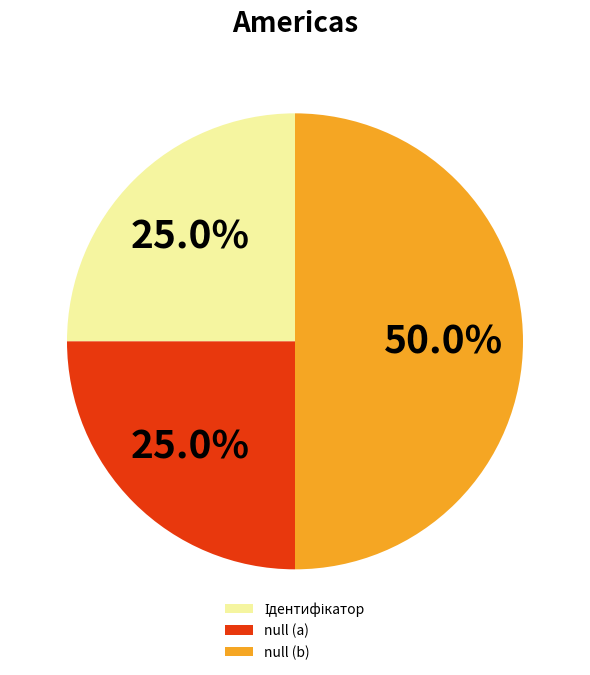

What is the largest slice in the pie chart?

null (b)